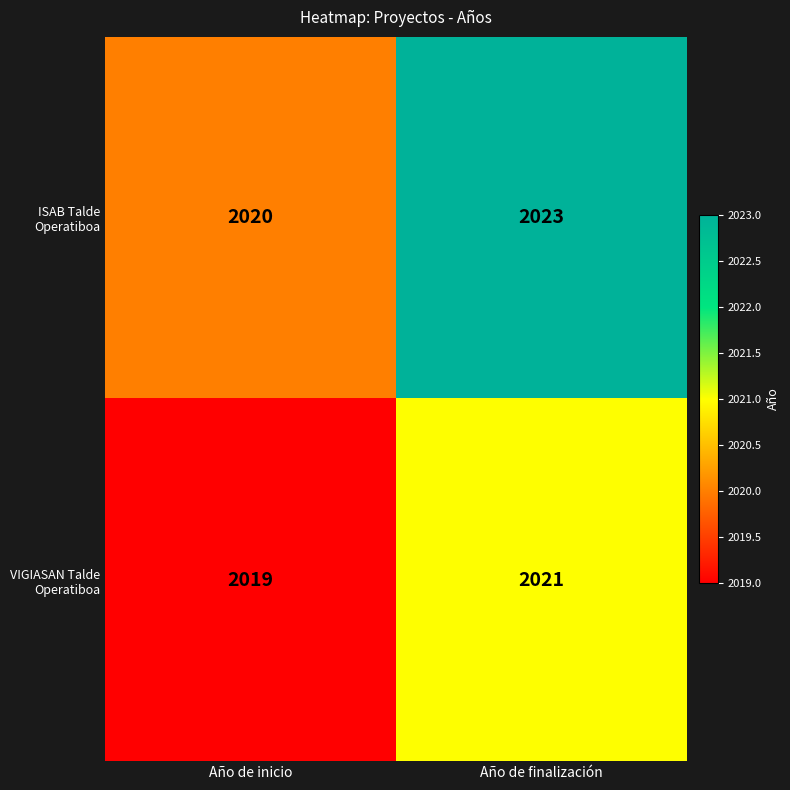

At which category does the chart reach its peak across all series?

Año de finalización